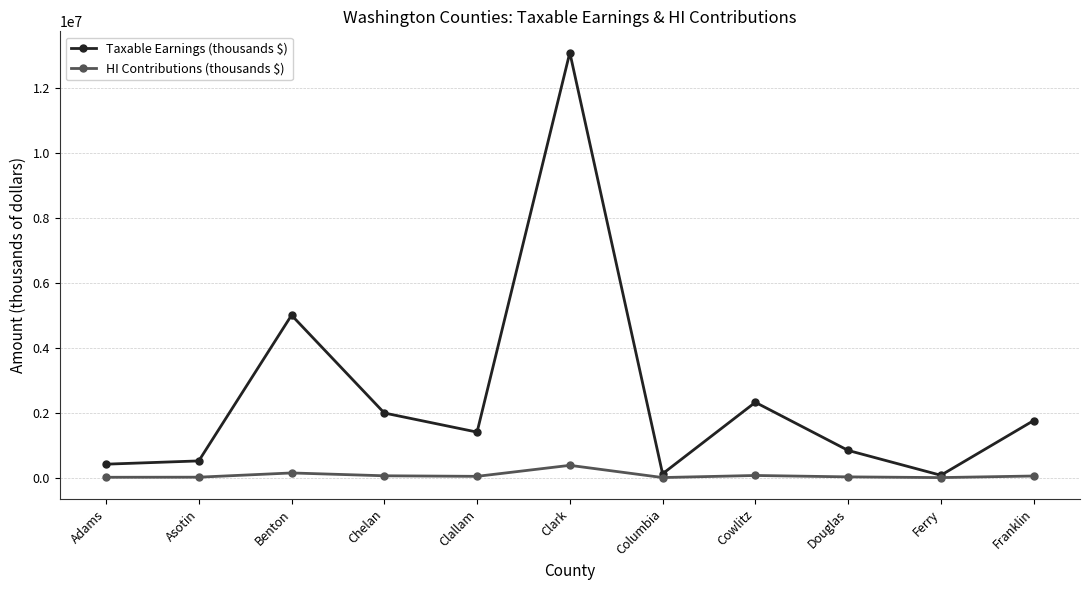

What is the difference between the second highest and second lowest values in the HI Contributions (thousands $) series?

141676